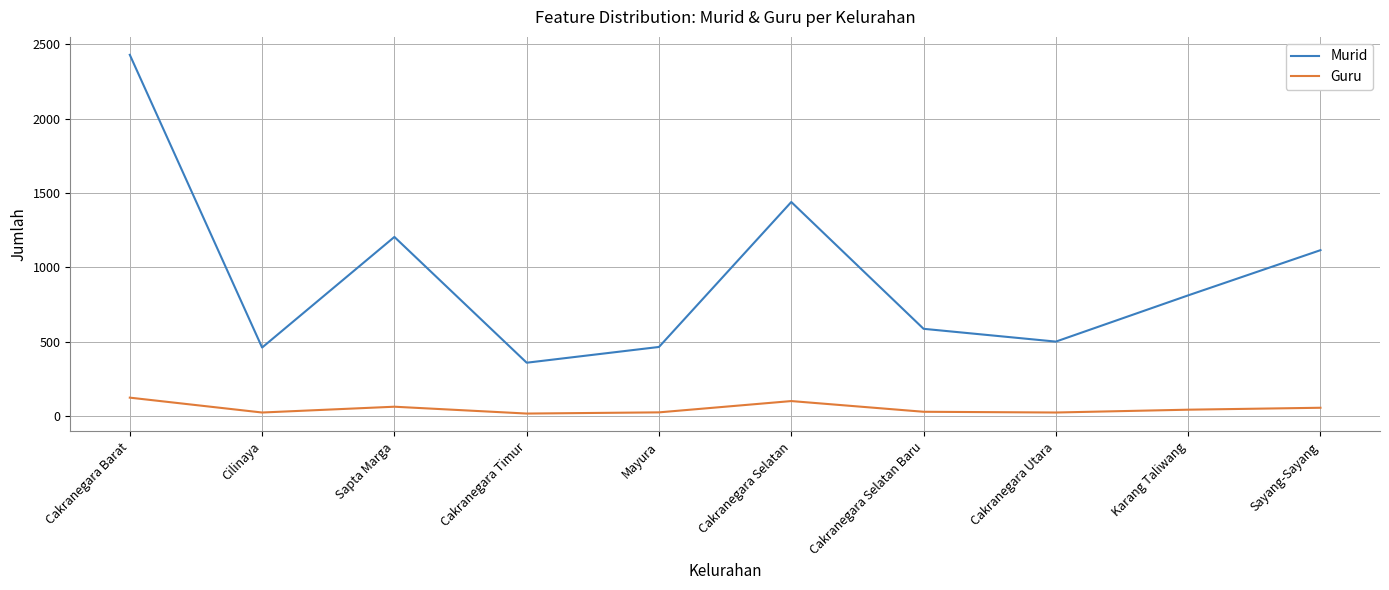

Is this an area chart (filled region under the line)?

No